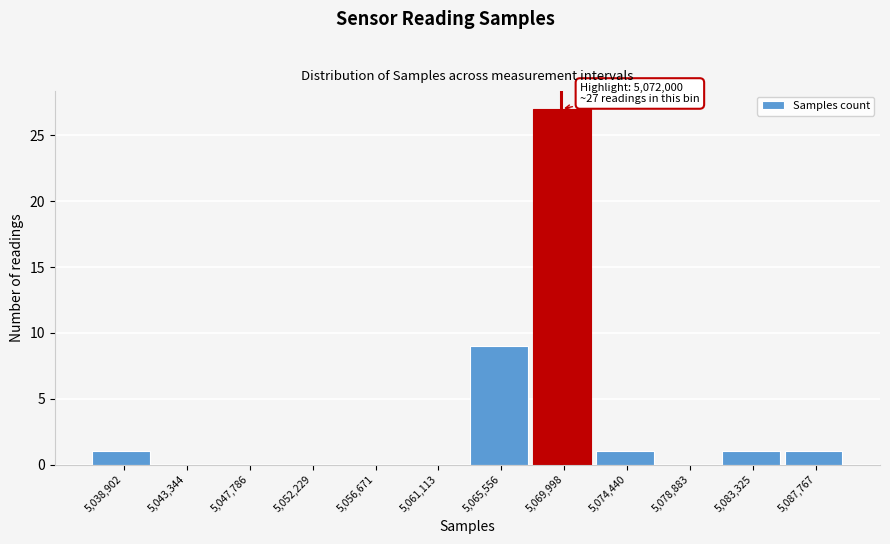

Reading left to right, extract all data points from this chart.

5,038,902=1	5,043,344=0	5,047,786=0	5,052,229=0	5,056,671=0	5,061,113=0	5,065,556=9	5,069,998=27	5,074,440=1	5,078,883=0	5,083,325=1	5,087,767=1